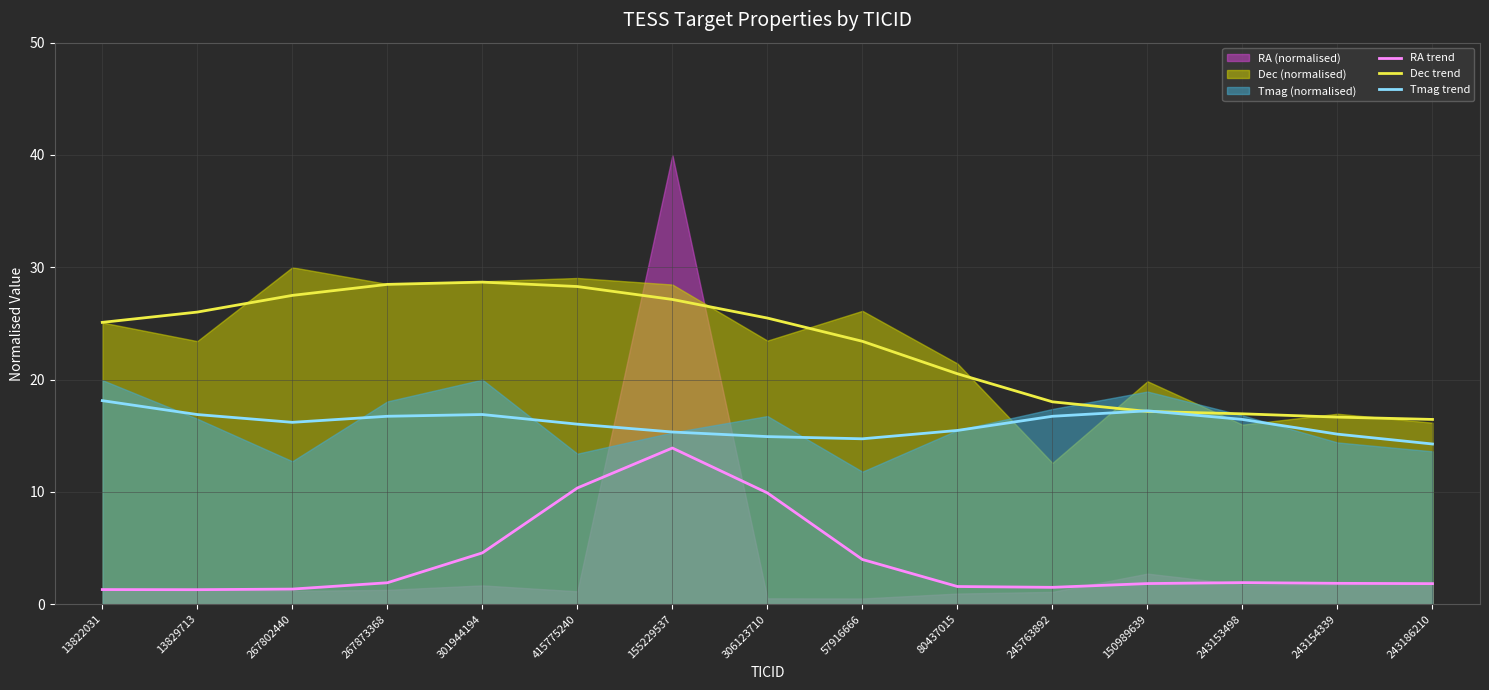

How many interior local peaks does the Dec trend series have?

1